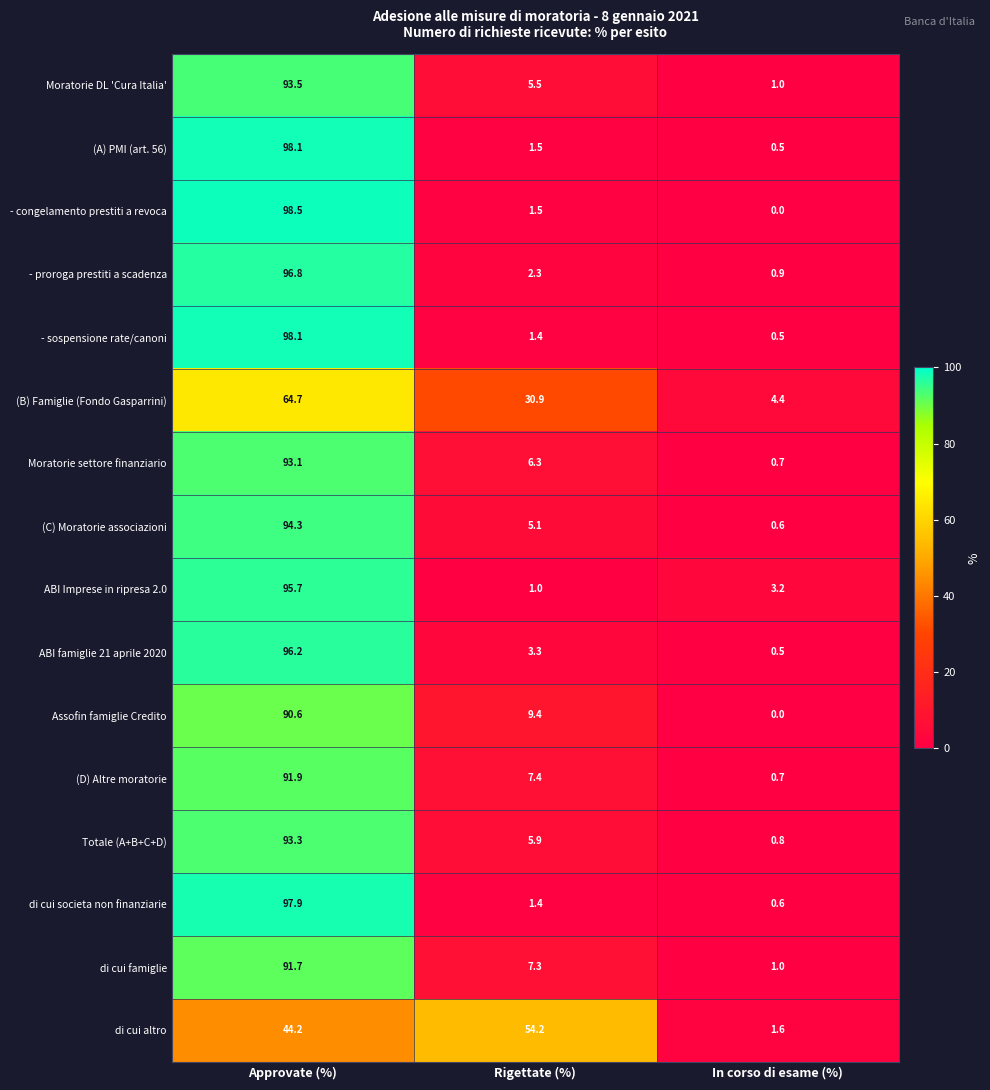

Between Rigettate (%) and In corso di esame (%), which series saw the biggest shift?

di cui altro